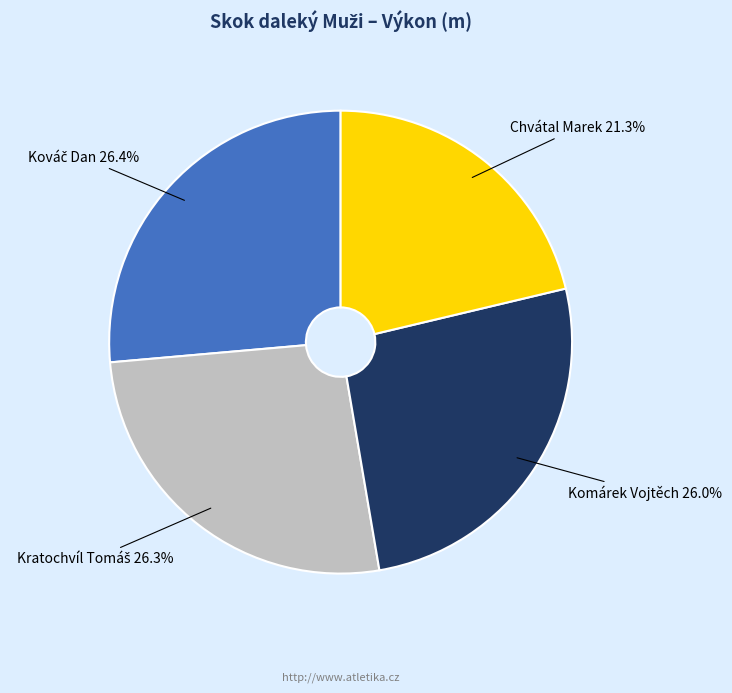

Is there a majority slice in this chart?

No